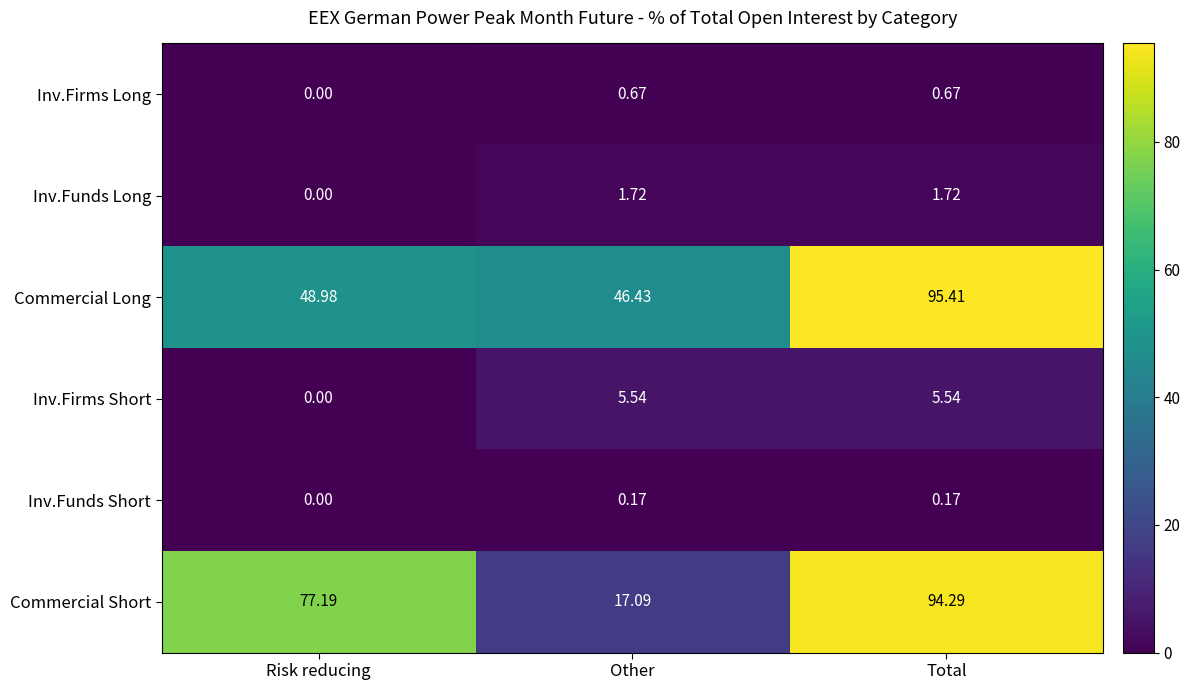

Which series has the largest total across all categories?

Commercial Long